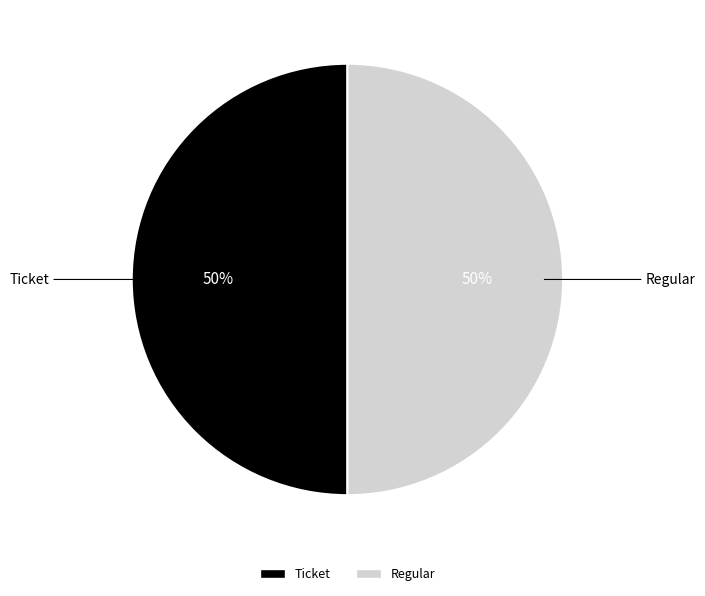

To the nearest percent, what is the combined percentage of Ticket and Regular?

100%